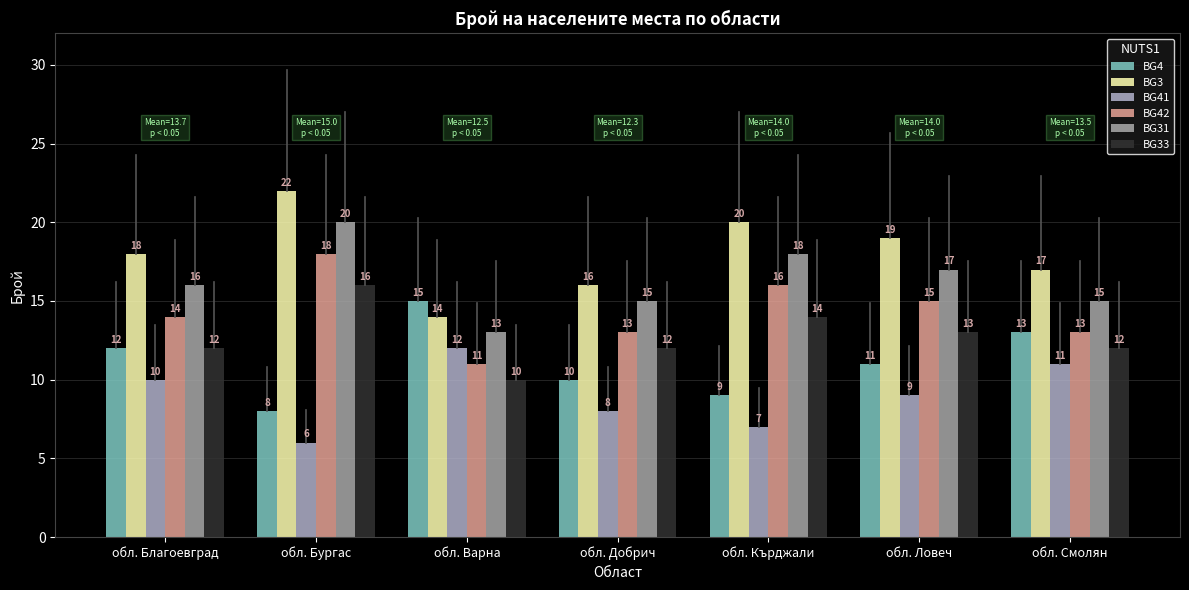

What is the average value of the BG33 series?

13